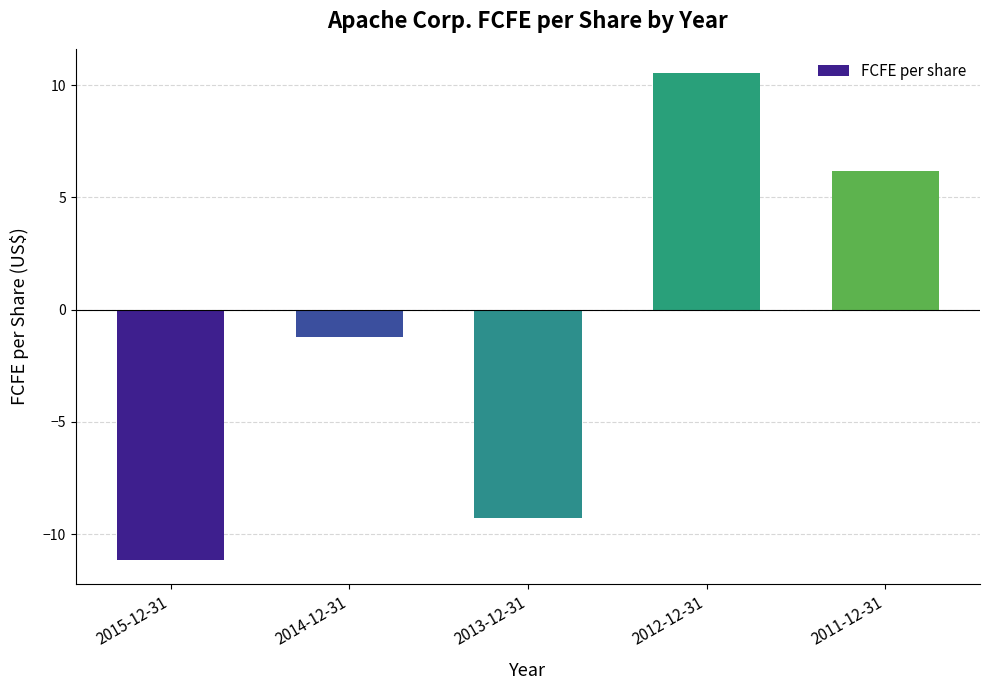

What is the sum of the values at 2014-12-31 and 2013-12-31?

-10.5